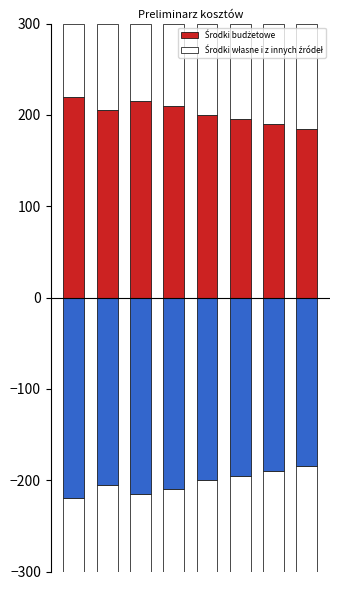

What is the sum of the Środki budżetowe values at 4 and 5?

395